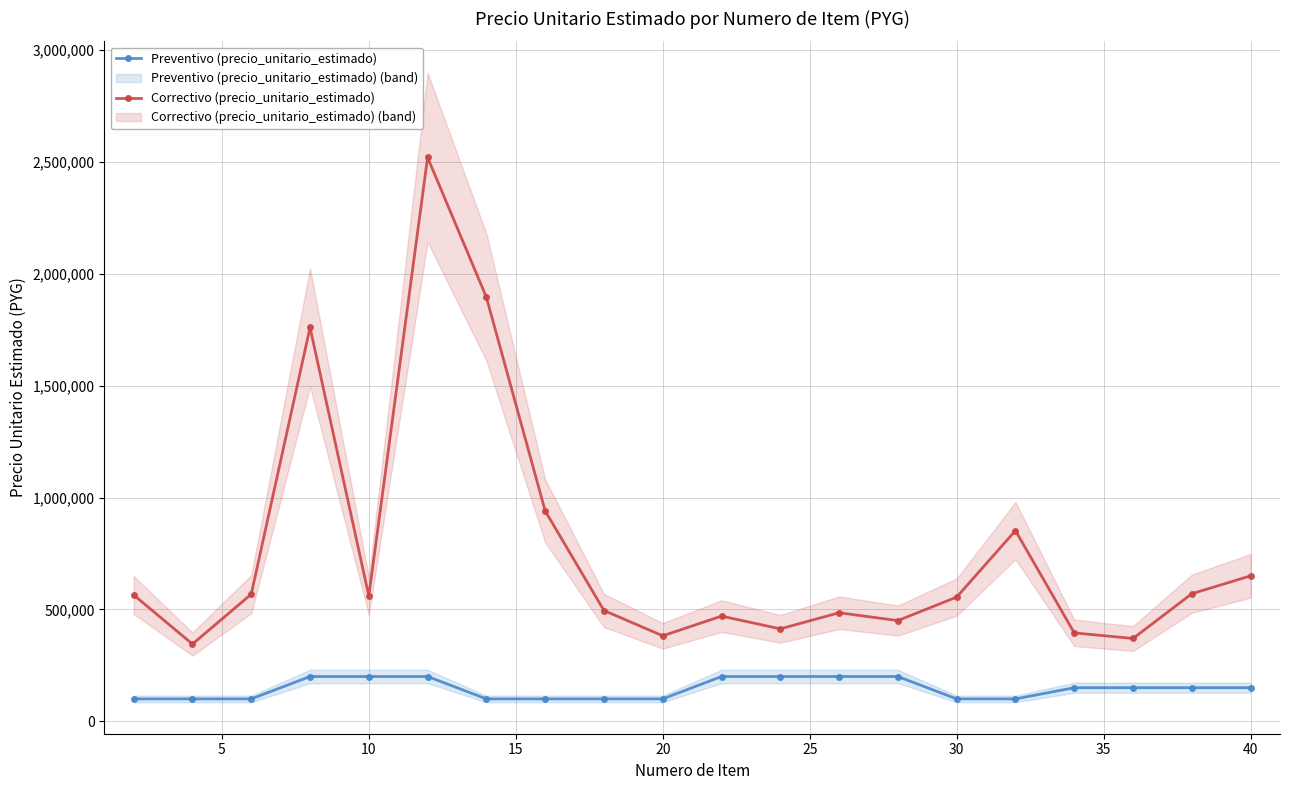

True or false: Correctivo (precio_unitario_estimado) and Preventivo (precio_unitario_estimado) cross at least once.

False